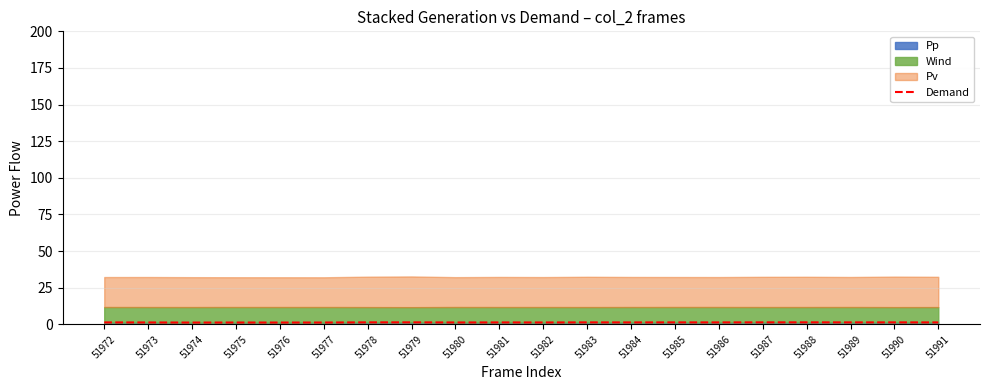

List the labels in order of value, largest first.

51988, 51979, 51978, 51987, 51990, 51983, 51985, 51989, 51986, 51972, 51991, 51984, 51981, 51973, 51980, 51982, 51975, 51977, 51976, 51974